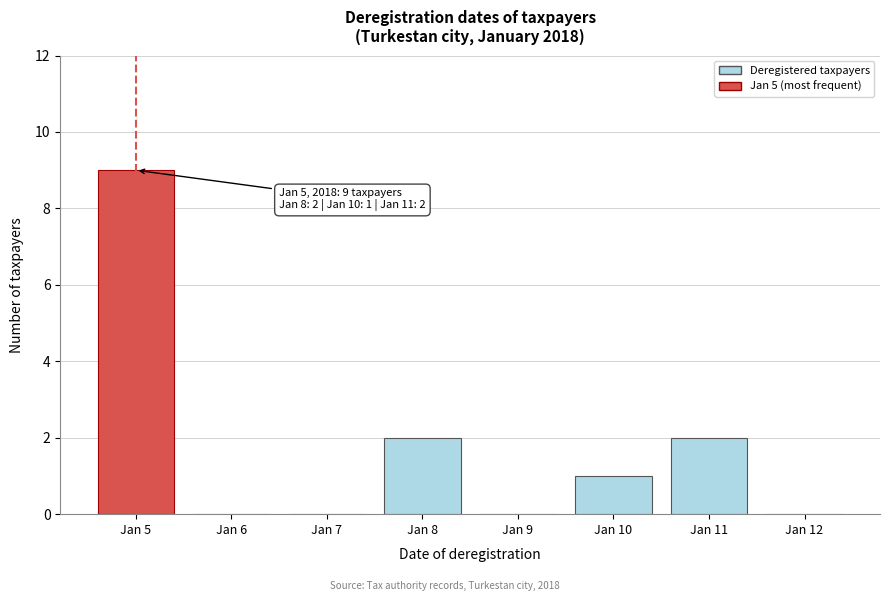

Reading left to right, extract all data points from this chart.

Jan 5=9	Jan 6=0	Jan 7=0	Jan 8=2	Jan 9=0	Jan 10=1	Jan 11=2	Jan 12=0